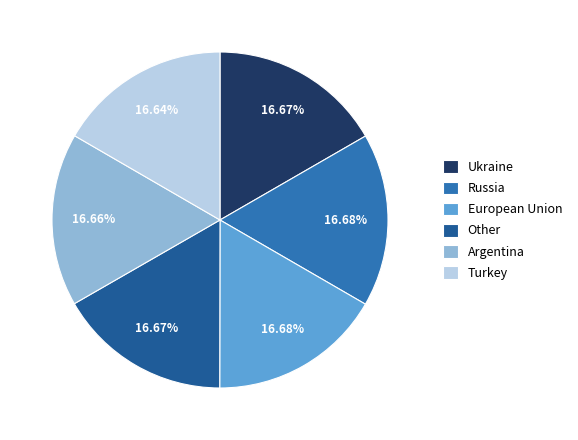

Does any single category account for the majority?

No